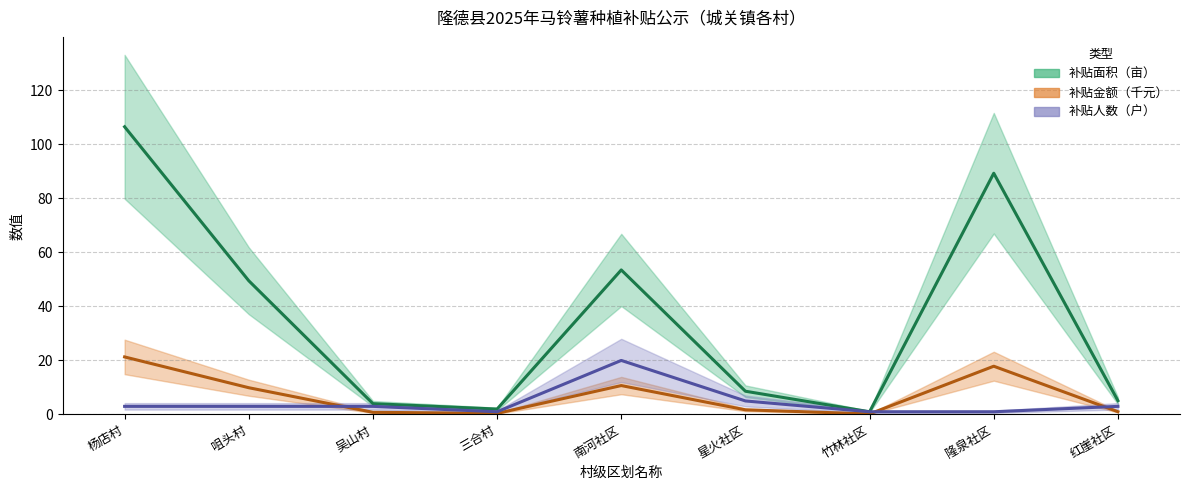

Between which two adjacent categories do 补贴人数 and 补贴金额(元) first intersect?

咀头村 and 吴山村